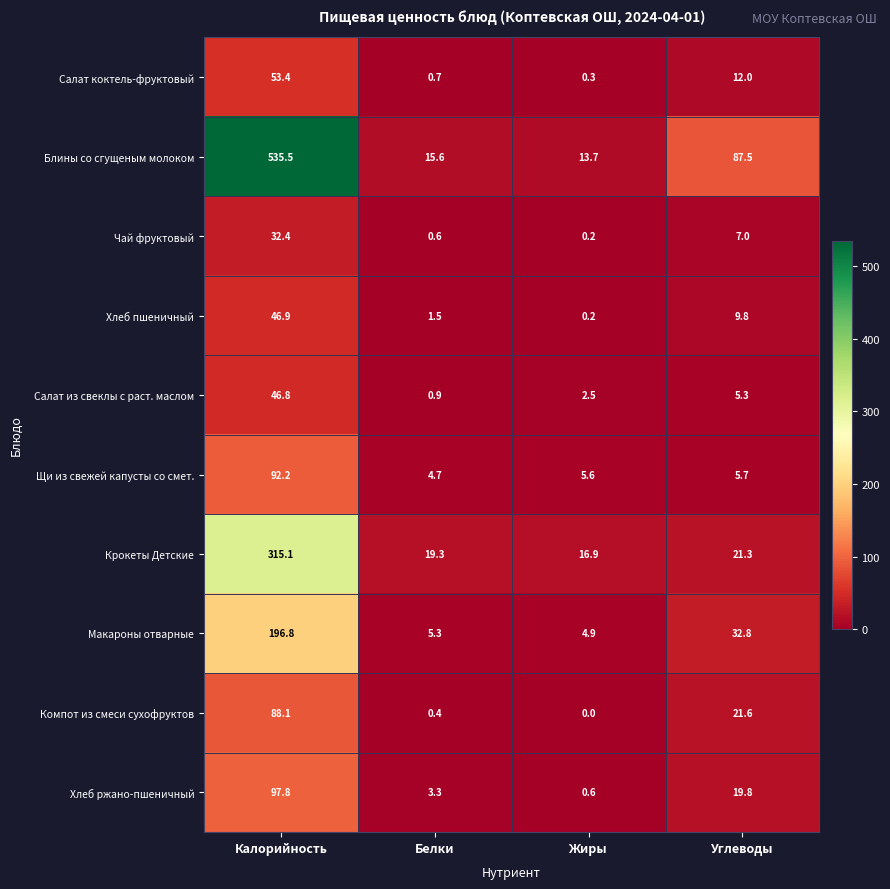

Between Калорийность and Углеводы, which series saw the biggest shift?

Блины со сгущеным молоком